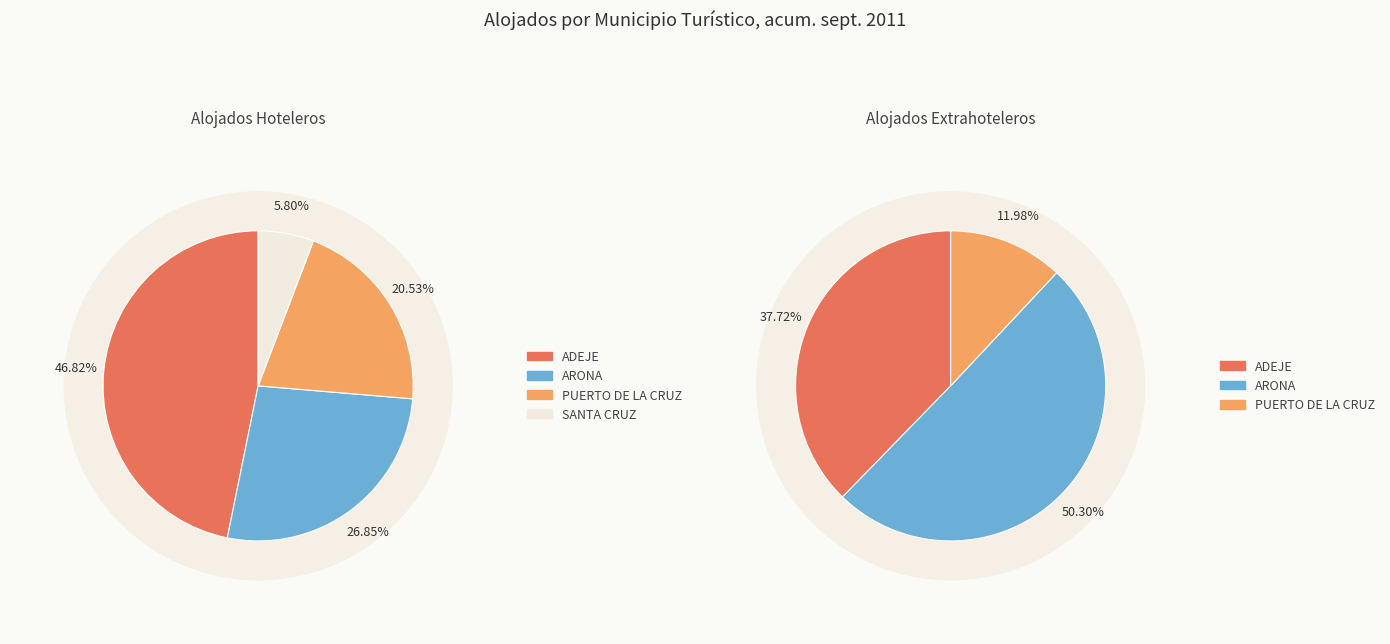

The PUERTO DE LA CRUZ slice represents 21% of the pie. True or false?

True